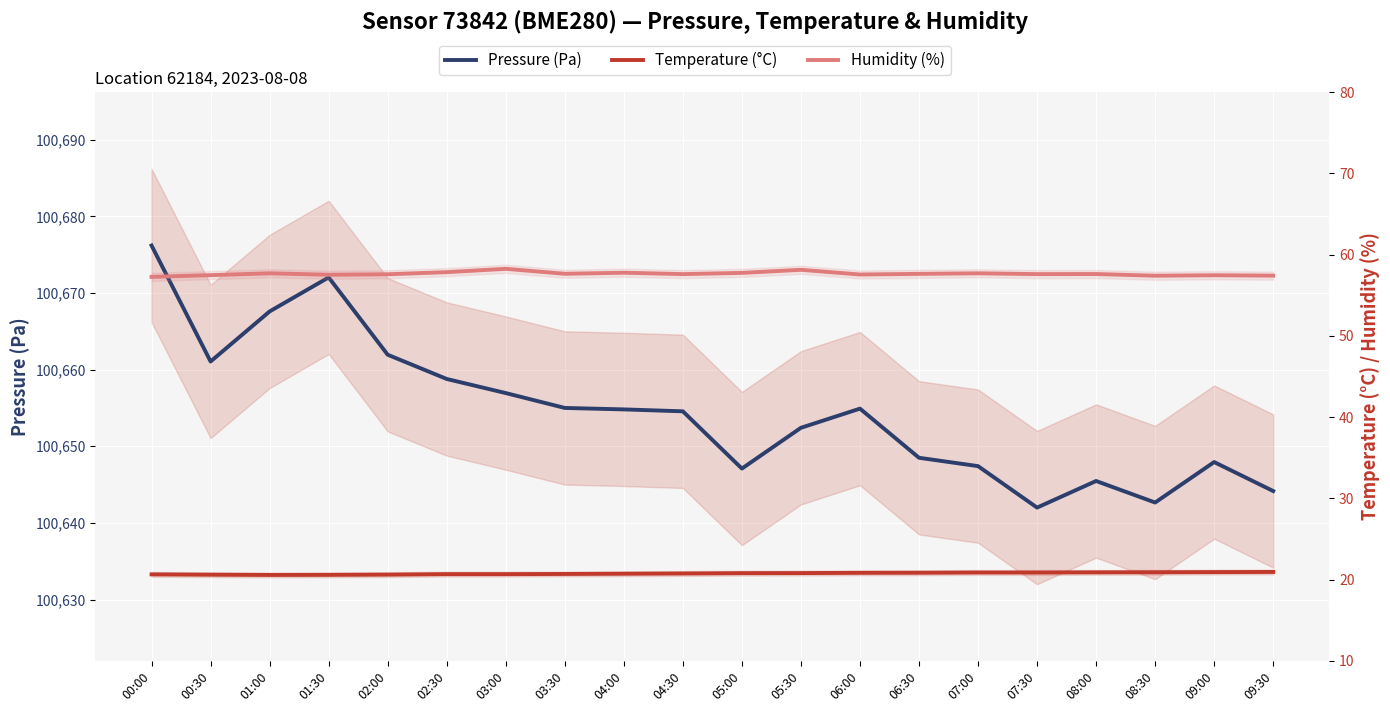

What is the label of the 10th point from the right?

05:00